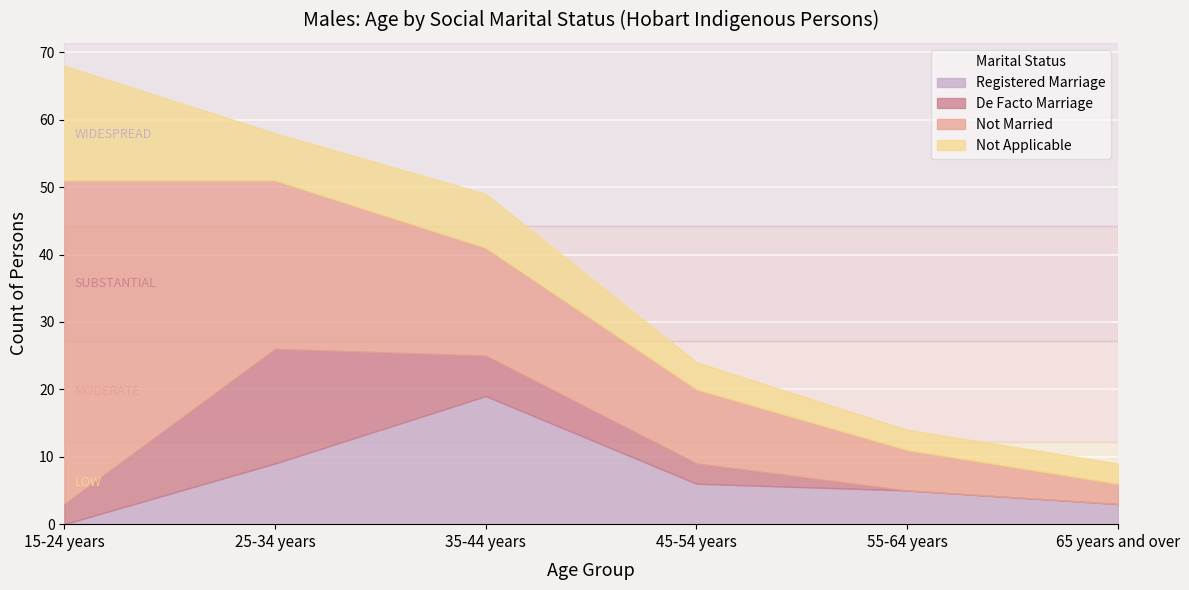

True or false: De Facto Marriage has a value of 0 at 55-64 years.

True